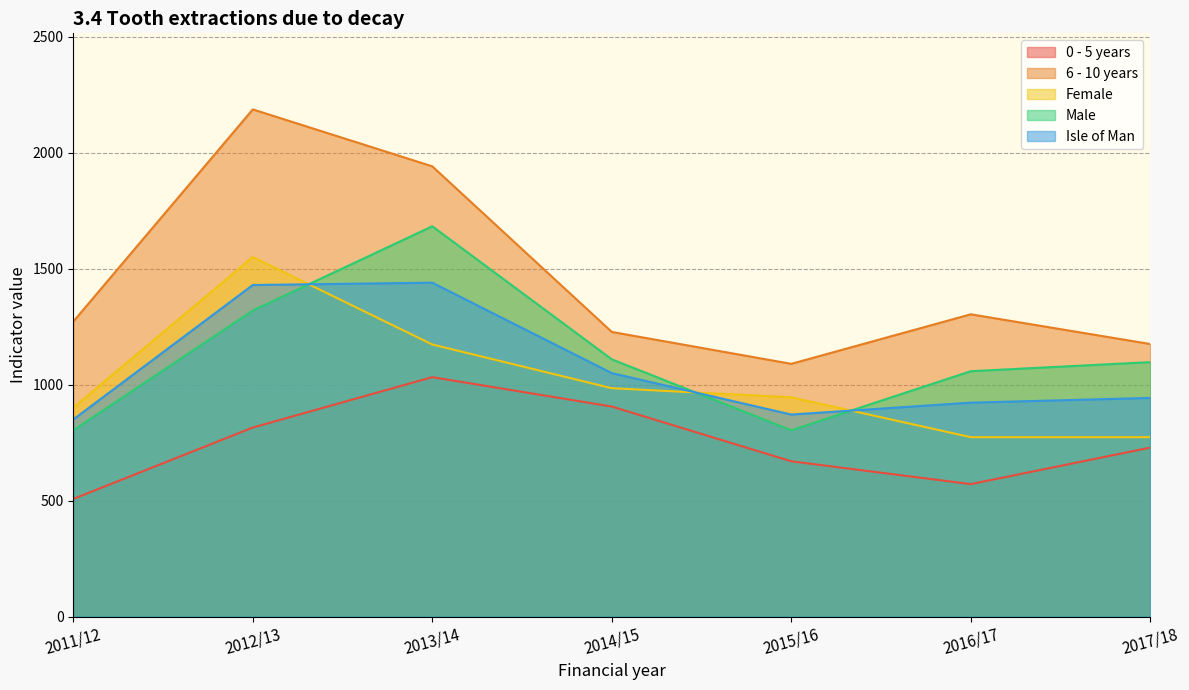

Reading left to right, list all the values displayed in this chart.

0 - 5 years: 507.1	814.9	1032.2	905.5	669.4	571.0	728.5
6 - 10 years: 1271.8	2186.5	1941.1	1227.1	1089.5	1303.1	1175.0
Female: 900.7	1550.1	1173.0	984.5	945.2	773.4	773.4
Male: 803.1	1319.3	1682.6	1109.0	803.1	1057.8	1097.0
Isle of Man: 849.7	1429.4	1439.4	1049.6	870.9	922.1	942.6